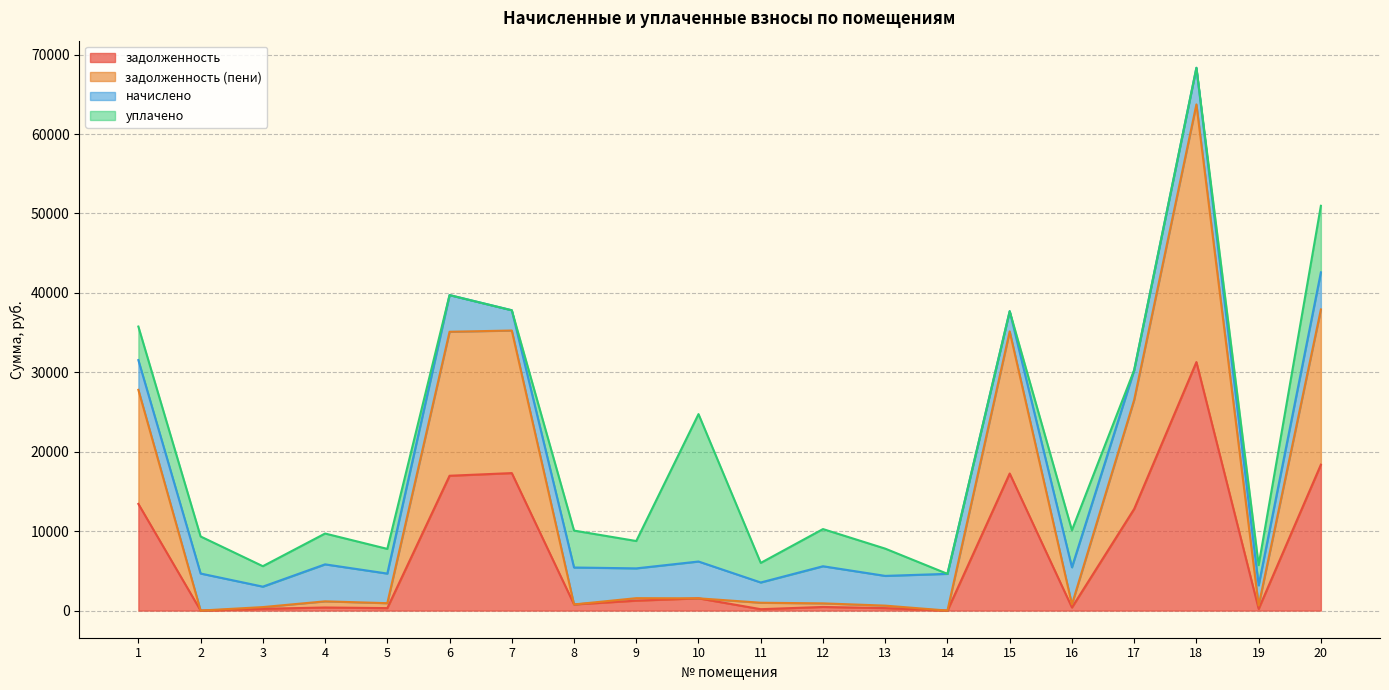

What are all the series names shown in the legend?

задолженность, задолженность (пени), начислено, уплачено